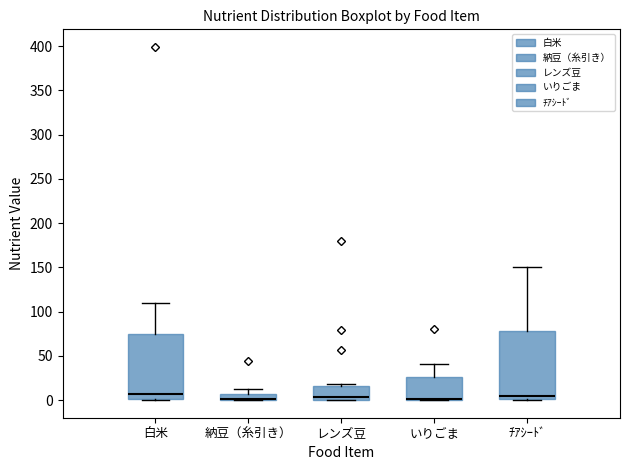

Where does the upper whisker of the box for 納豆（糸引き） end on the y-axis? The values are not printed on the chart, so give them approximately, as read against the axis.

15